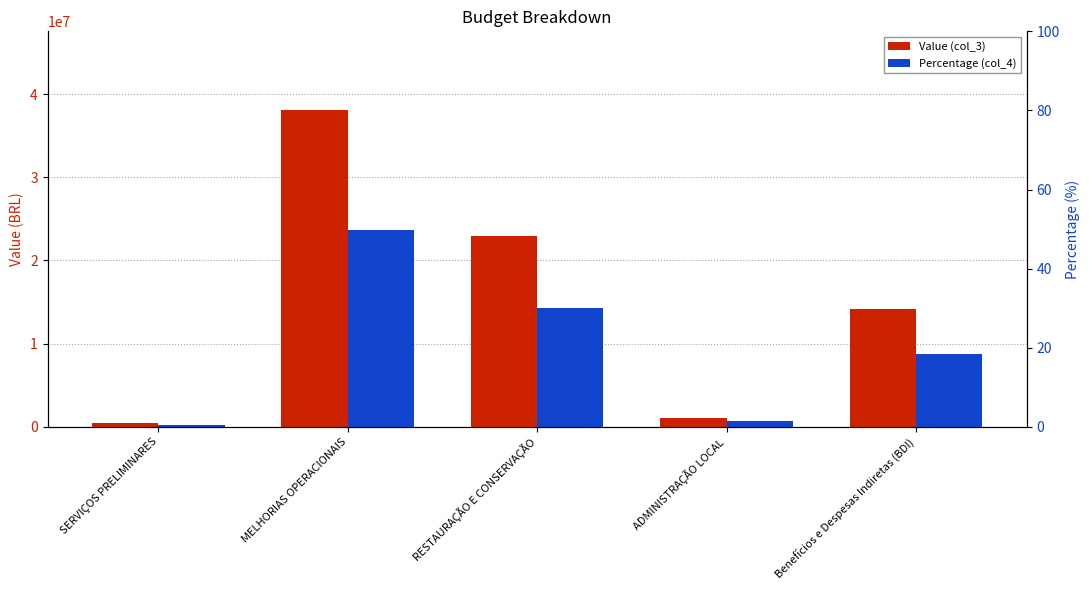

What is the highest value of the Value (col_3) series?

38033189.0